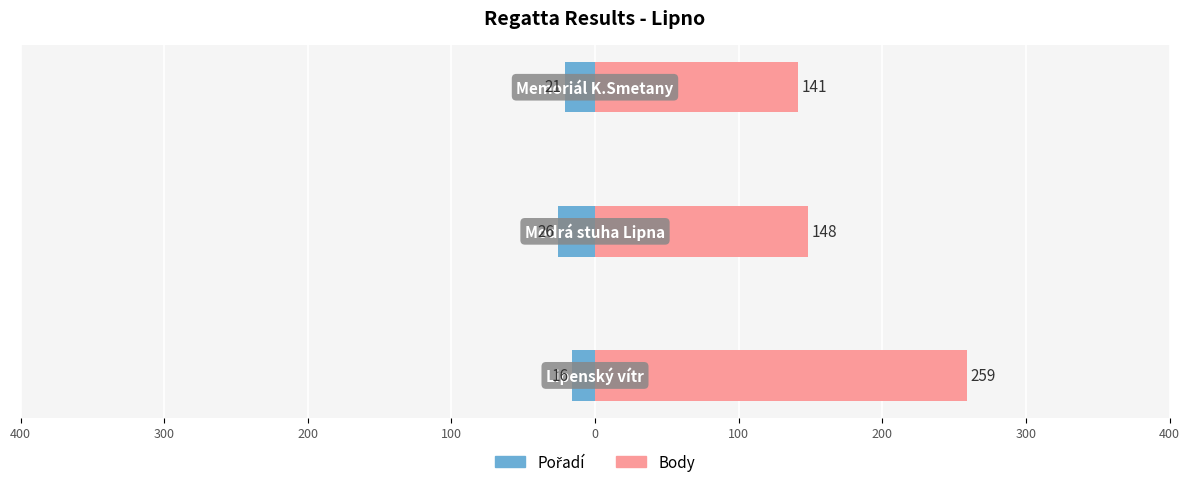

Are the bars grouped side by side (vs. stacked)?

Yes